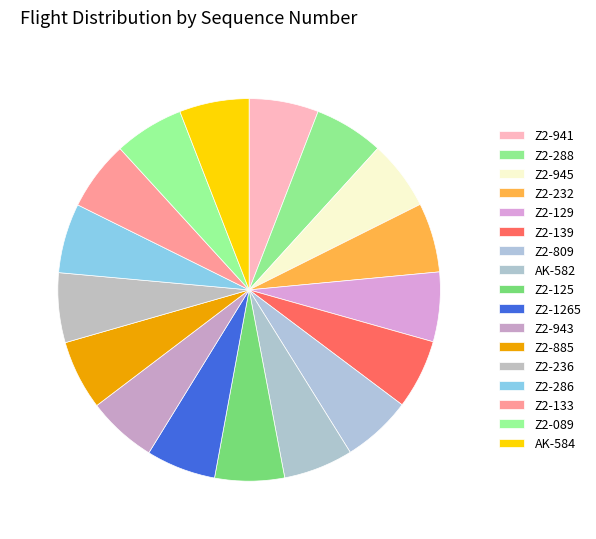

Is it true that Z2-089 is 19% of the pie?

False